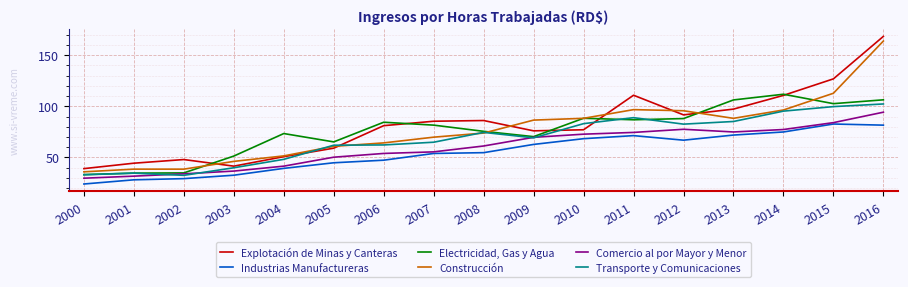

List the series in order of their peak value, highest first.

Explotación de Minas y Canteras, Construcción, Electricidad, Gas y Agua, Transporte y Comunicaciones, Comercio al por Mayor y Menor, Industrias Manufactureras